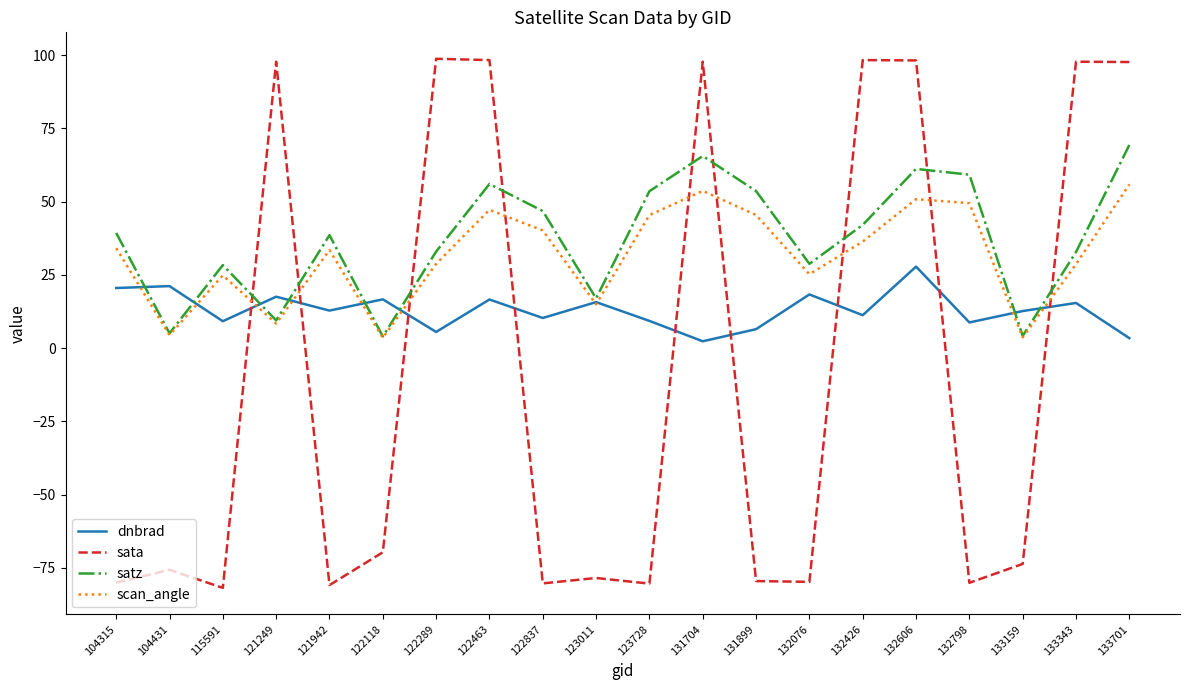

Which series has the largest total across all categories?

satz